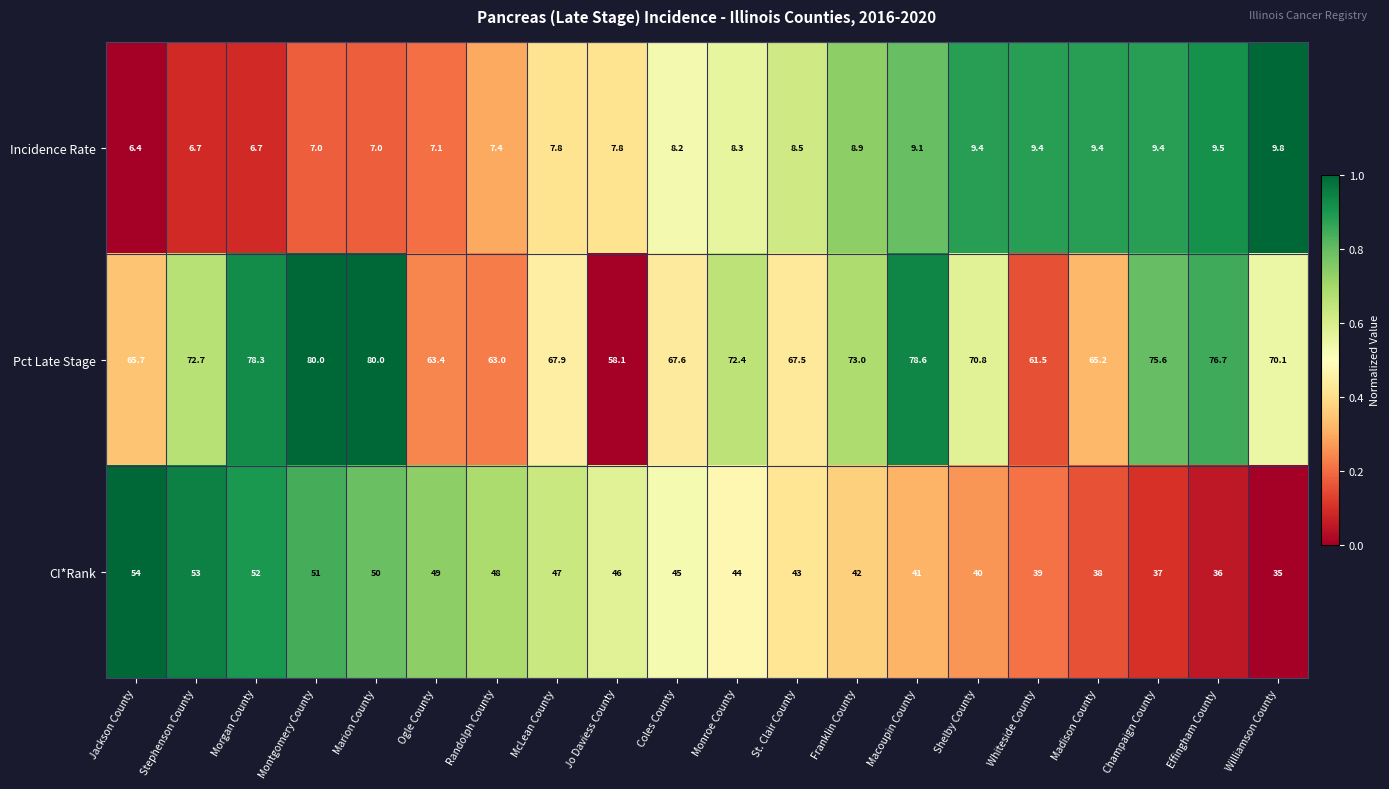

Rank the series by their average value, from lowest to highest.

Incidence Rate, CI*Rank, Pct Late Stage